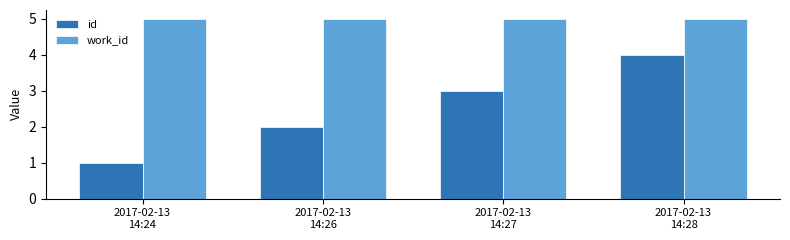

Reading left to right, what are all the values shown in this chart?

id: 1	2	3	4
work_id: 5	5	5	5